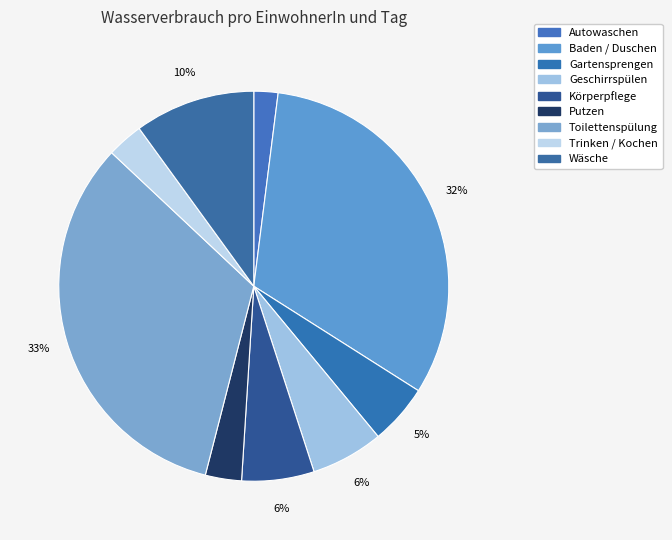

To the nearest percent, what portion does Baden / Duschen represent?

32%